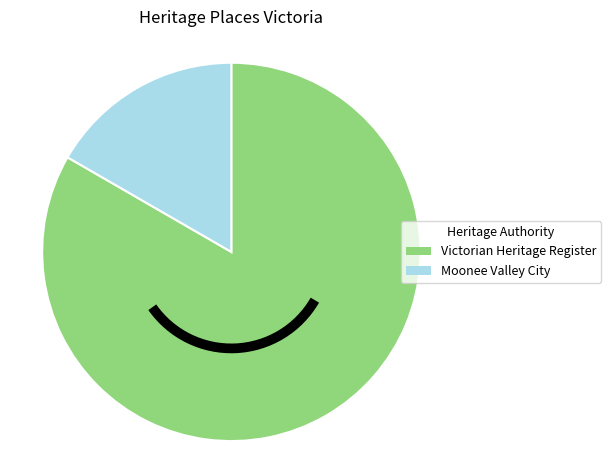

How many segments does this pie chart have?

2